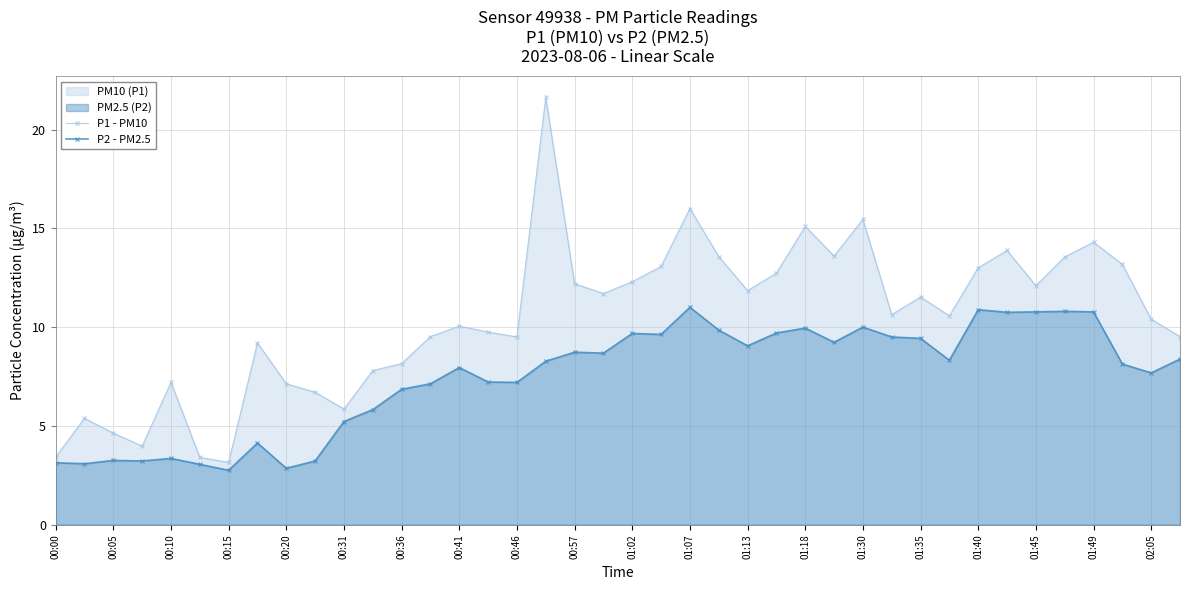

Is it true that P1 - PM10 equals 15.4 at 01:30?

True